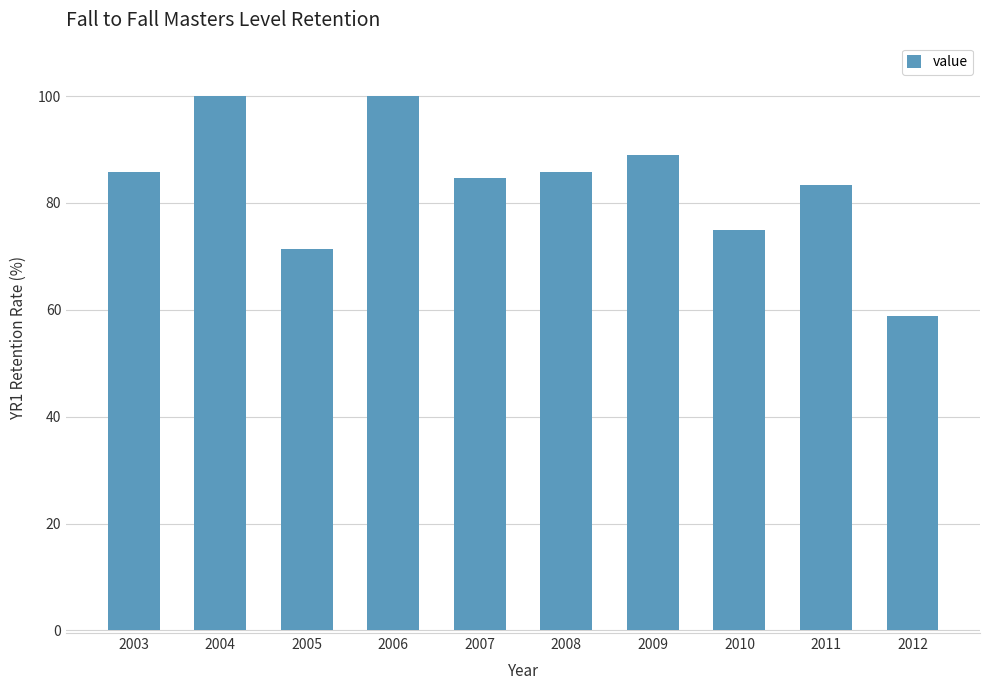

The value at 2012 is 77.5. True or false?

False